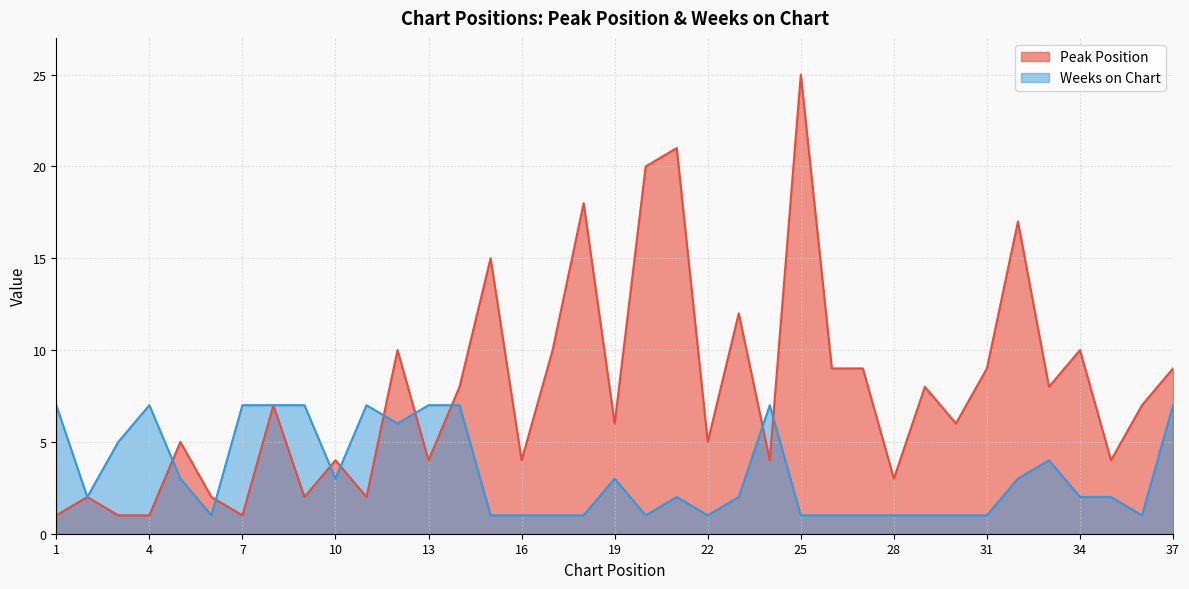

At how many categories does at least one series exceed 3?

34